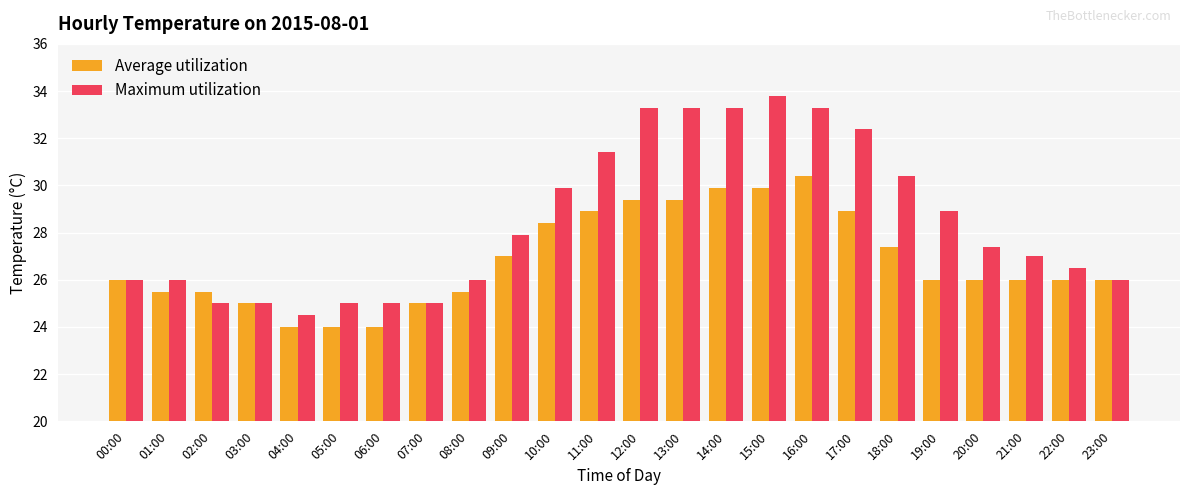

What is the sum of the Average utilization values at 20:00 and 09:00?

53.0